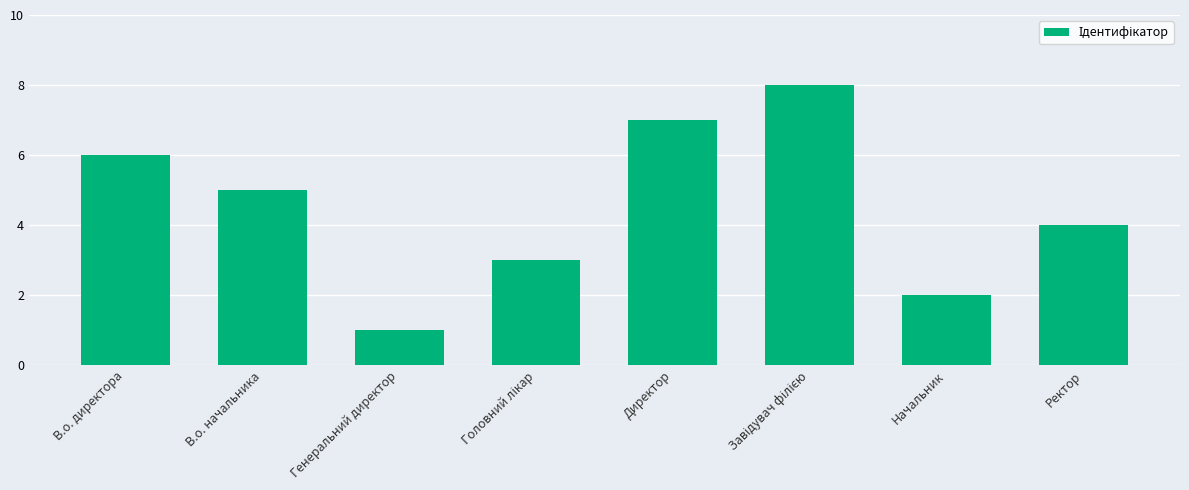

What is the difference between the maximum and minimum values?

7